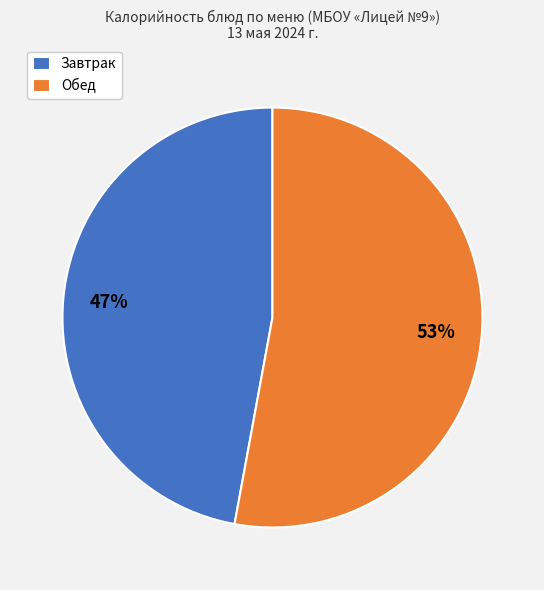

Is there any slice that represents more than half of the pie?

Yes